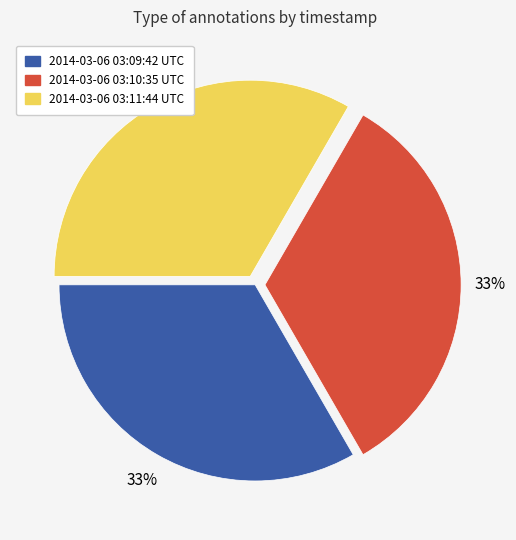

Does any single category account for the majority?

No